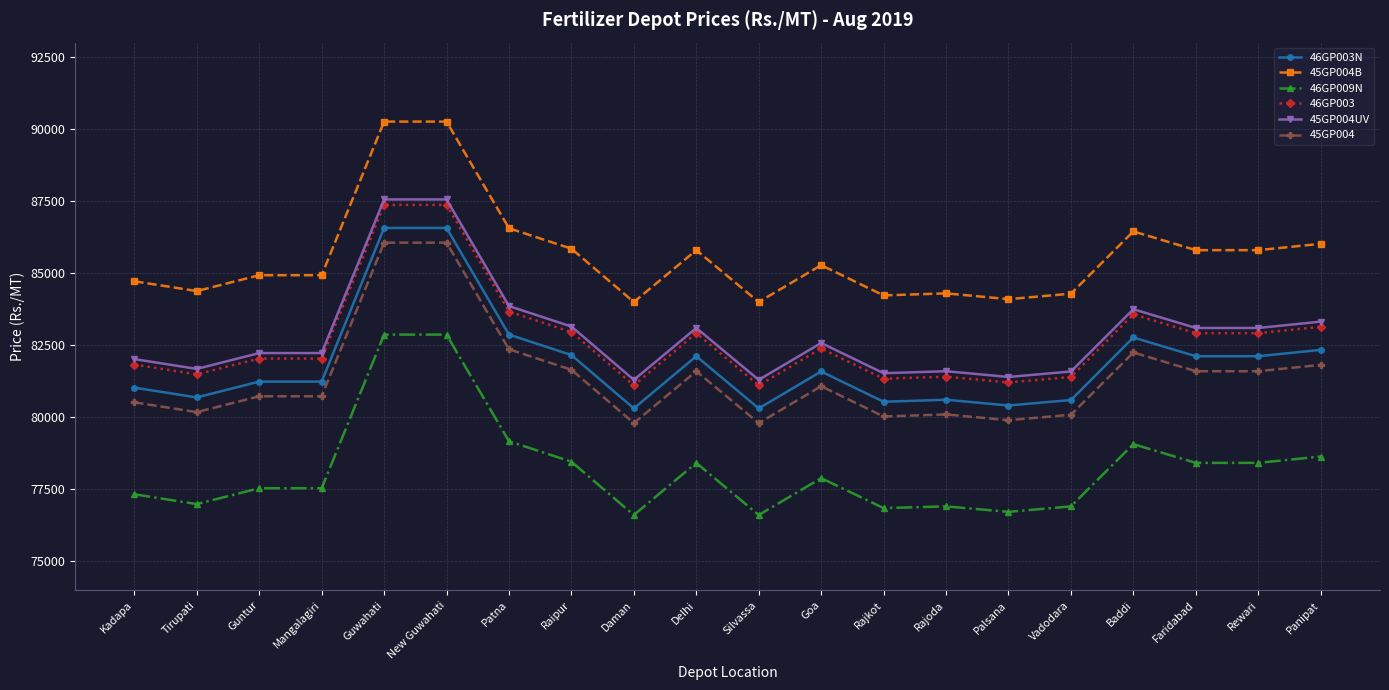

How many data points in 46GP009N are less than 77890?

10